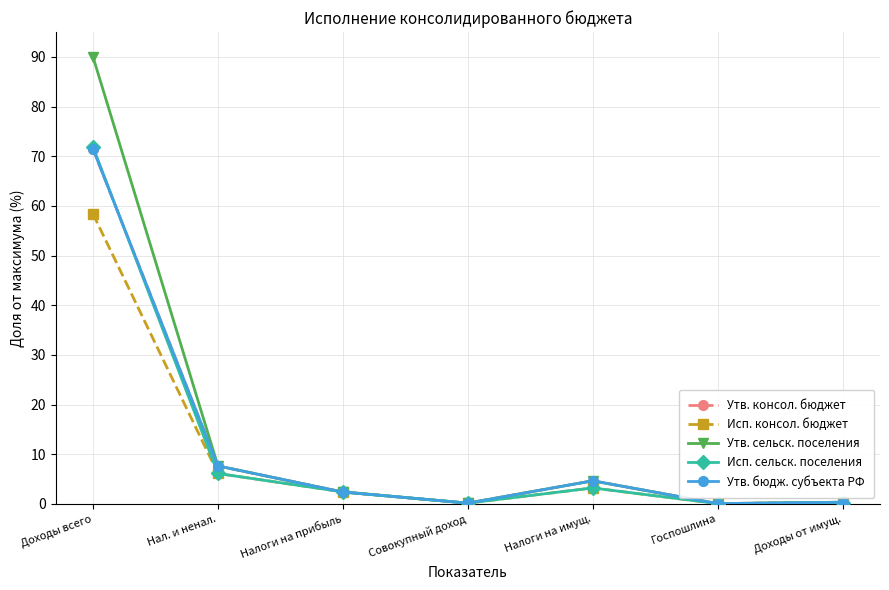

What is the value of the Исп. консол. бюджет point at the 3rd from the left?

2.4